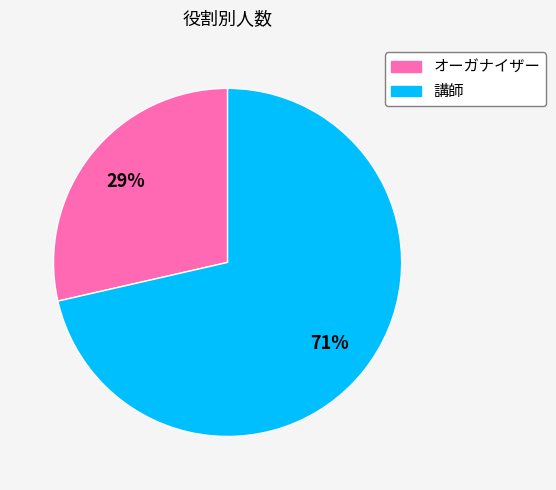

Count the number of slices in the pie.

2